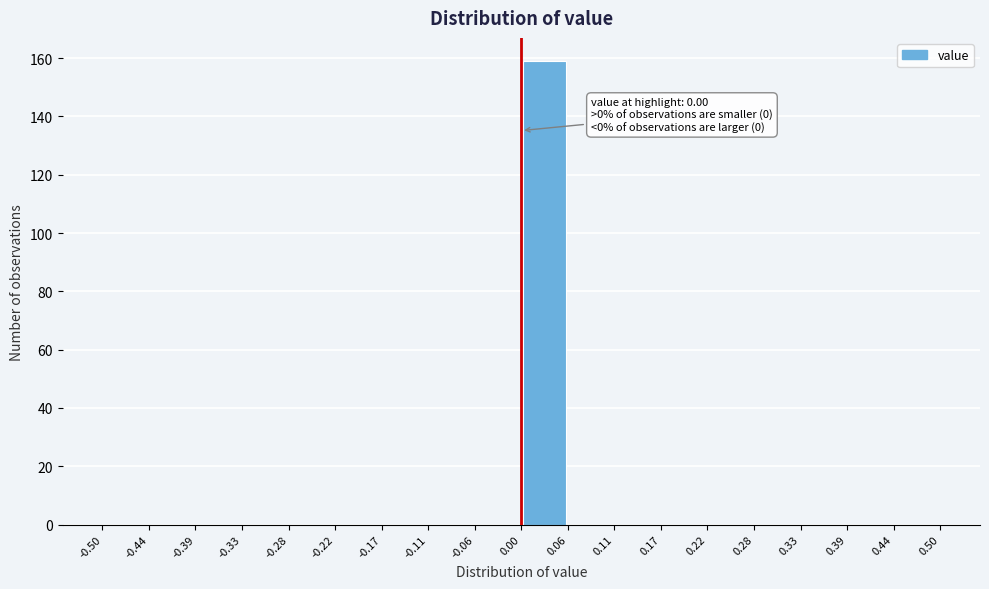

Which range on the x-axis has the tallest bar?

0.00 to 0.06